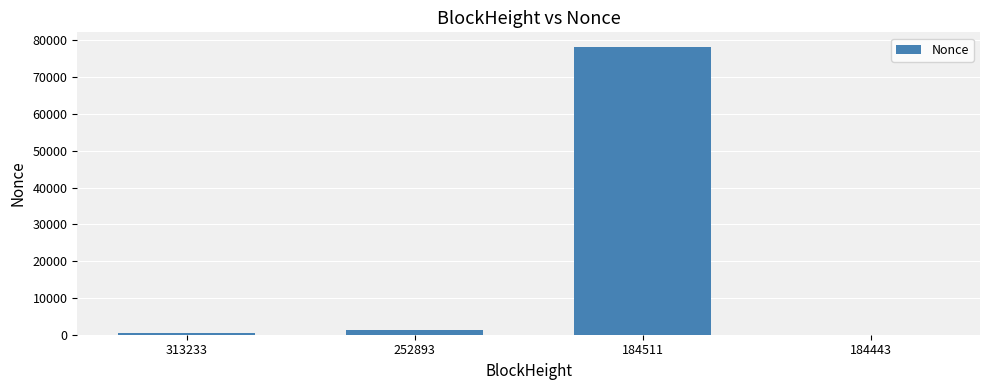

Reading right to left, what are all the values shown in this chart?

184443=2	184511=78303	252893=1197	313233=513